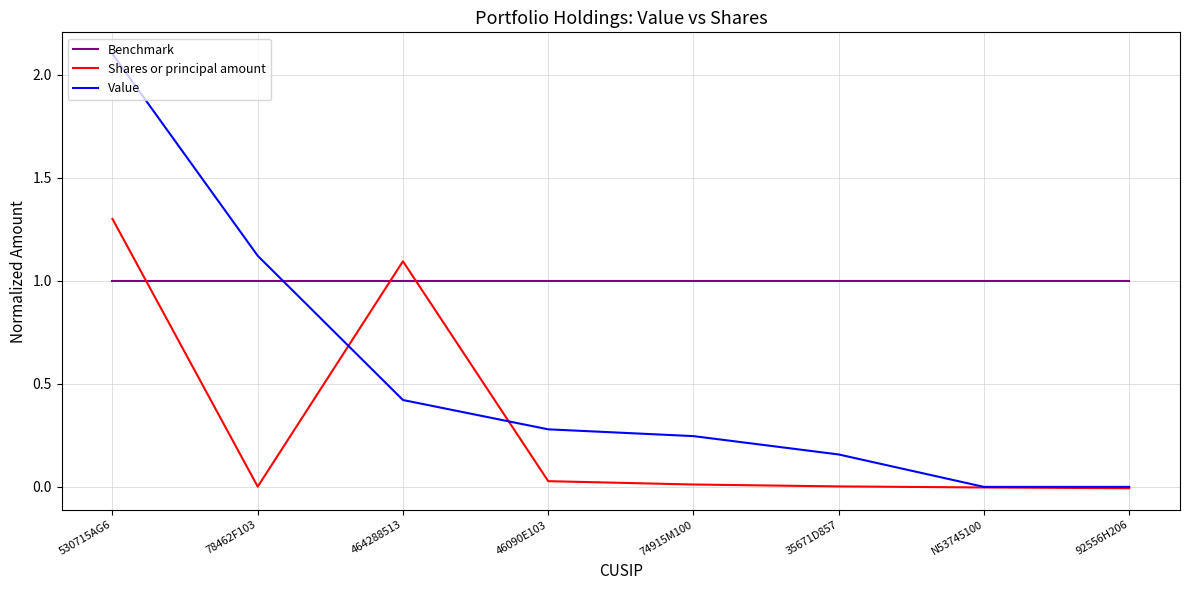

The value of Shares or principal amount at 46090E103 is 0.0. True or false?

True